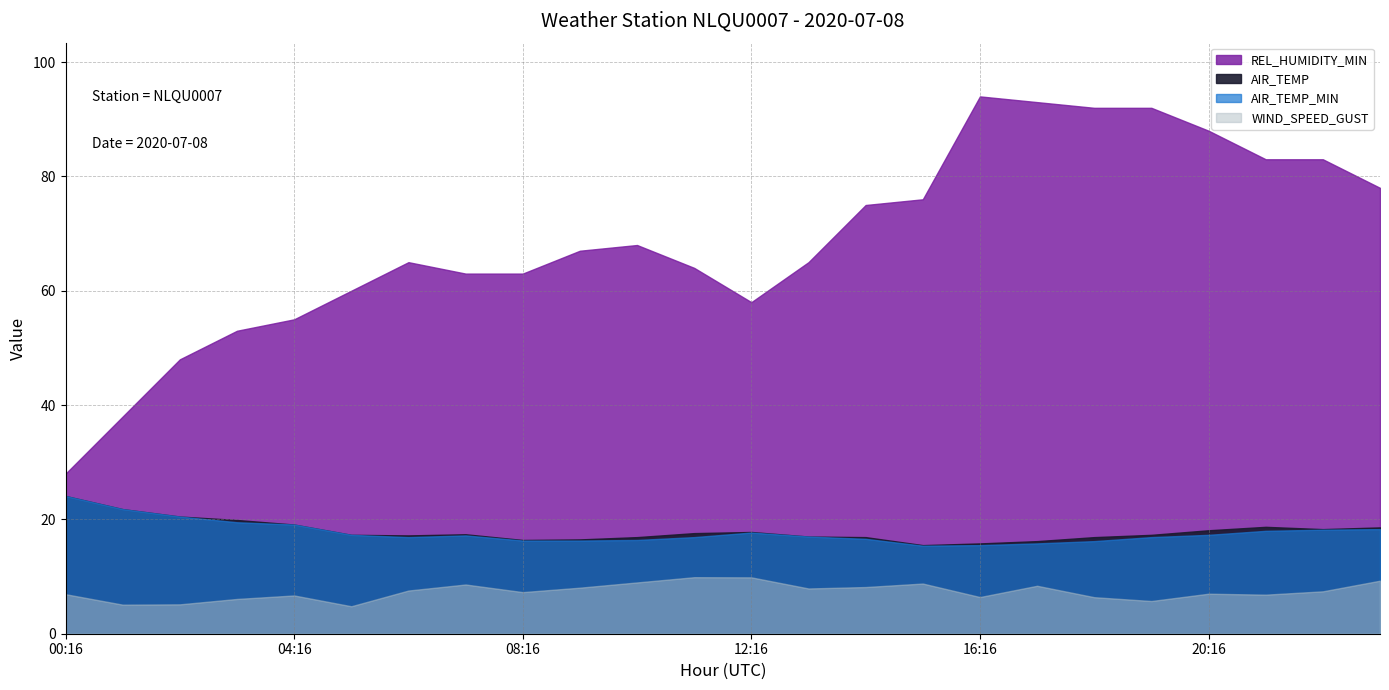

Which category has the highest value across all series?

16:16